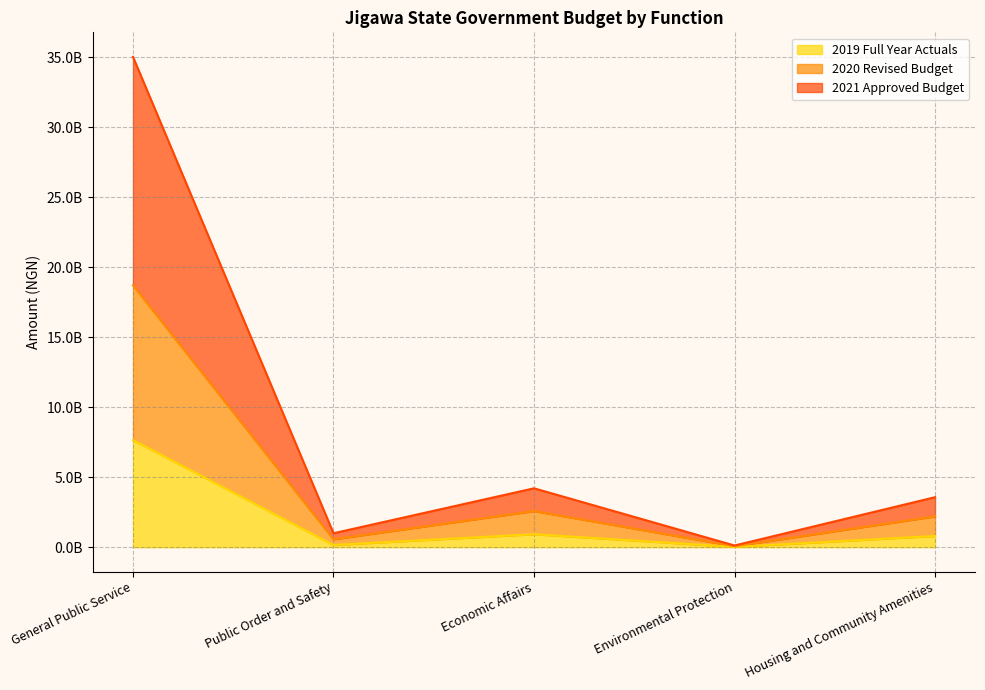

Is the value of 2021 Approved Budget at General Public Service greater than the value of 2020 Revised Budget at Environmental Protection?

Yes